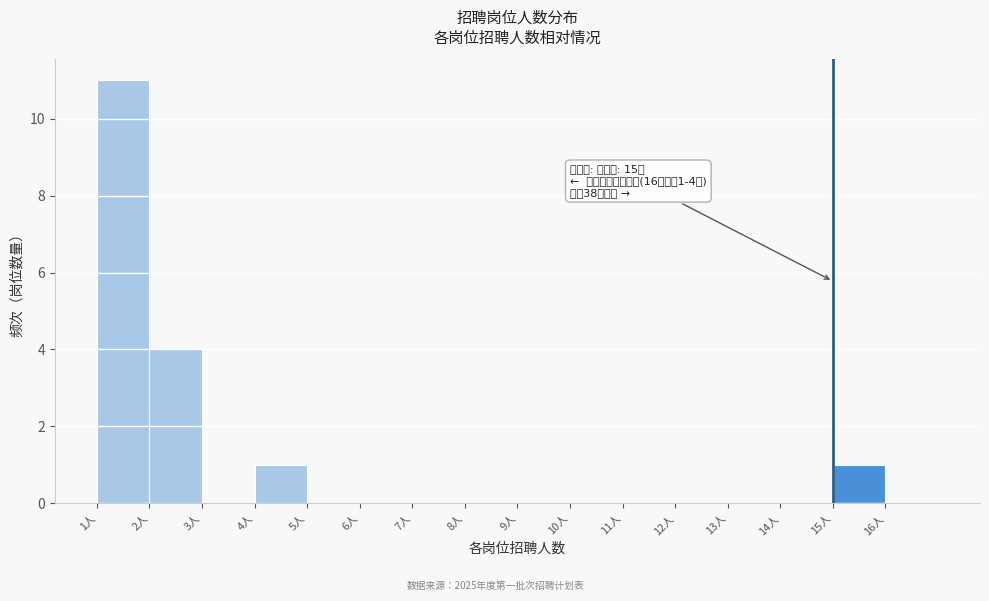

Which range on the x-axis has the tallest bar?

1 to 2